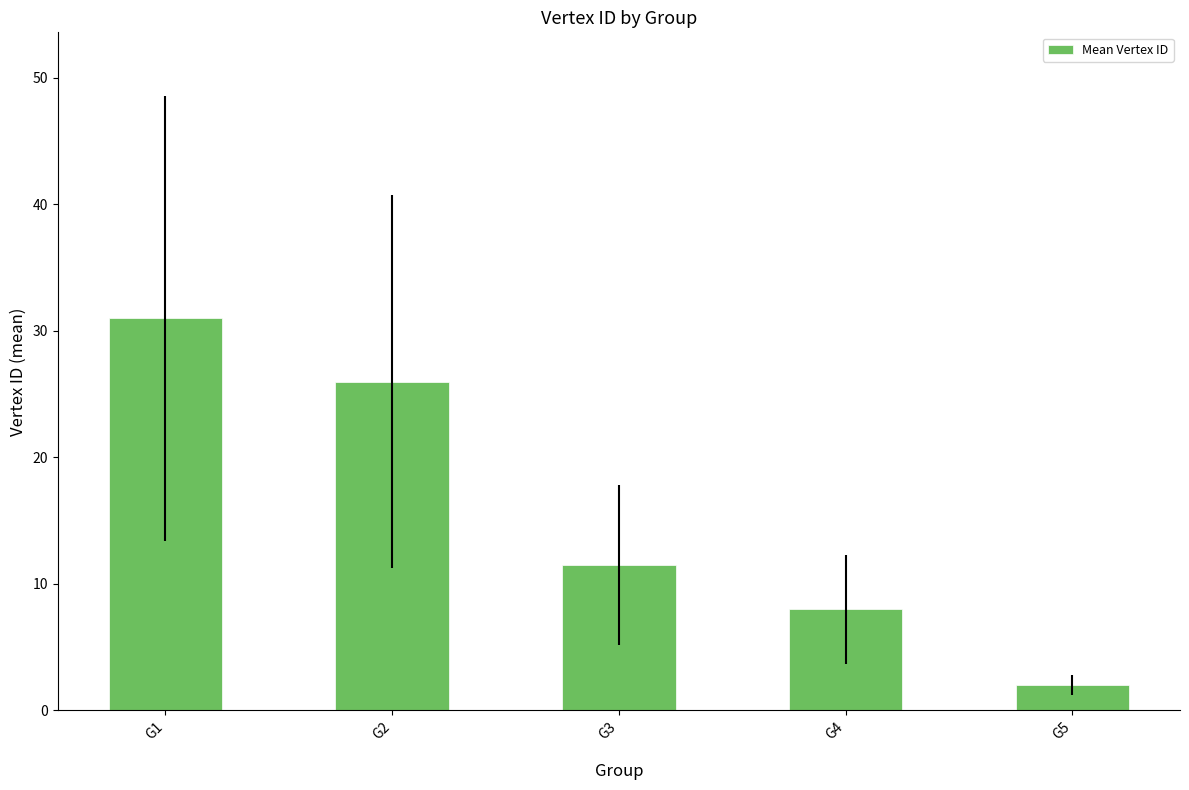

What is the value of the 1st bar from the left?

31.0